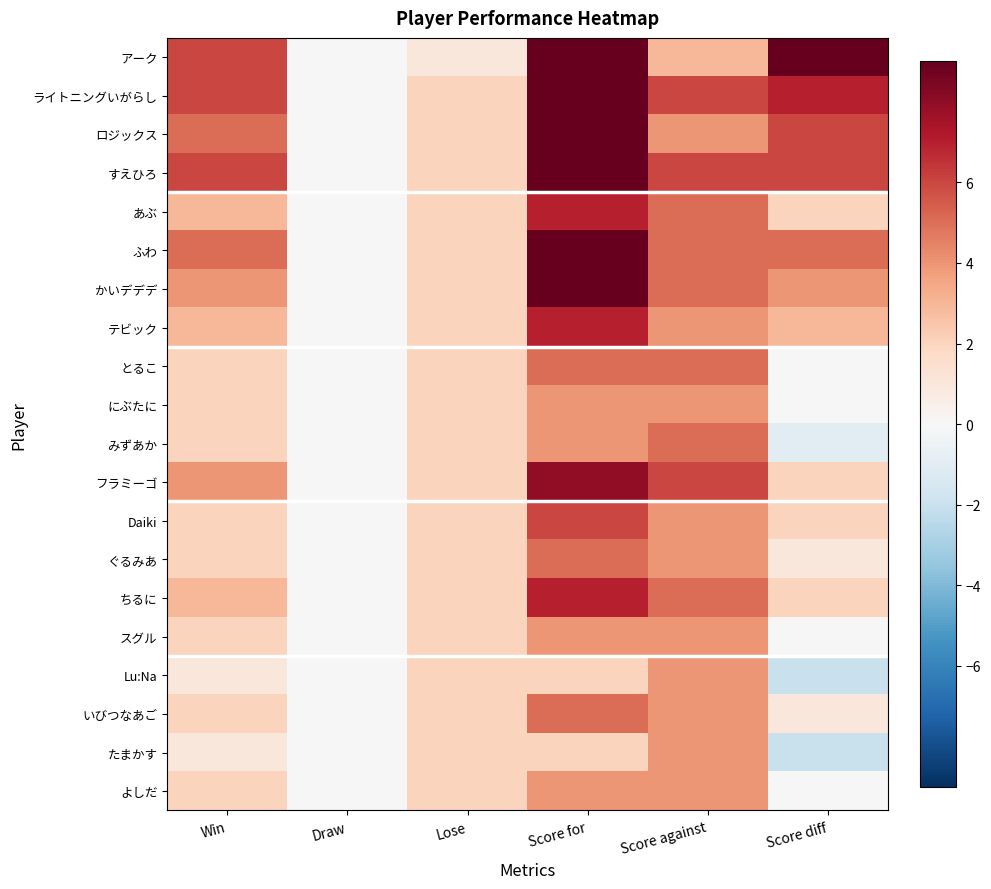

Reading left to right, transcribe all the data shown in this chart.

アーク: Win=6	Draw=0	Lose=1	Score for=12	Score against=3	Score diff=9
ライトニングいがらし: Win=6	Draw=0	Lose=2	Score for=13	Score against=6	Score diff=7
ロジックス: Win=5	Draw=0	Lose=2	Score for=10	Score against=4	Score diff=6
すえひろ: Win=6	Draw=0	Lose=2	Score for=12	Score against=6	Score diff=6
あぶ: Win=3	Draw=0	Lose=2	Score for=7	Score against=5	Score diff=2
ふわ: Win=5	Draw=0	Lose=2	Score for=10	Score against=5	Score diff=5
かいデデデ: Win=4	Draw=0	Lose=2	Score for=9	Score against=5	Score diff=4
テビック: Win=3	Draw=0	Lose=2	Score for=7	Score against=4	Score diff=3
とるこ: Win=2	Draw=0	Lose=2	Score for=5	Score against=5	Score diff=0
にぶたに: Win=2	Draw=0	Lose=2	Score for=4	Score against=4	Score diff=0
みずあか: Win=2	Draw=0	Lose=2	Score for=4	Score against=5	Score diff=-1
フラミーゴ: Win=4	Draw=0	Lose=2	Score for=8	Score against=6	Score diff=2
Daiki: Win=2	Draw=0	Lose=2	Score for=6	Score against=4	Score diff=2
ぐるみあ: Win=2	Draw=0	Lose=2	Score for=5	Score against=4	Score diff=1
ちるに: Win=3	Draw=0	Lose=2	Score for=7	Score against=5	Score diff=2
スグル: Win=2	Draw=0	Lose=2	Score for=4	Score against=4	Score diff=0
Lu:Na: Win=1	Draw=0	Lose=2	Score for=2	Score against=4	Score diff=-2
いびつなあご: Win=2	Draw=0	Lose=2	Score for=5	Score against=4	Score diff=1
たまかす: Win=1	Draw=0	Lose=2	Score for=2	Score against=4	Score diff=-2
よしだ: Win=2	Draw=0	Lose=2	Score for=4	Score against=4	Score diff=0